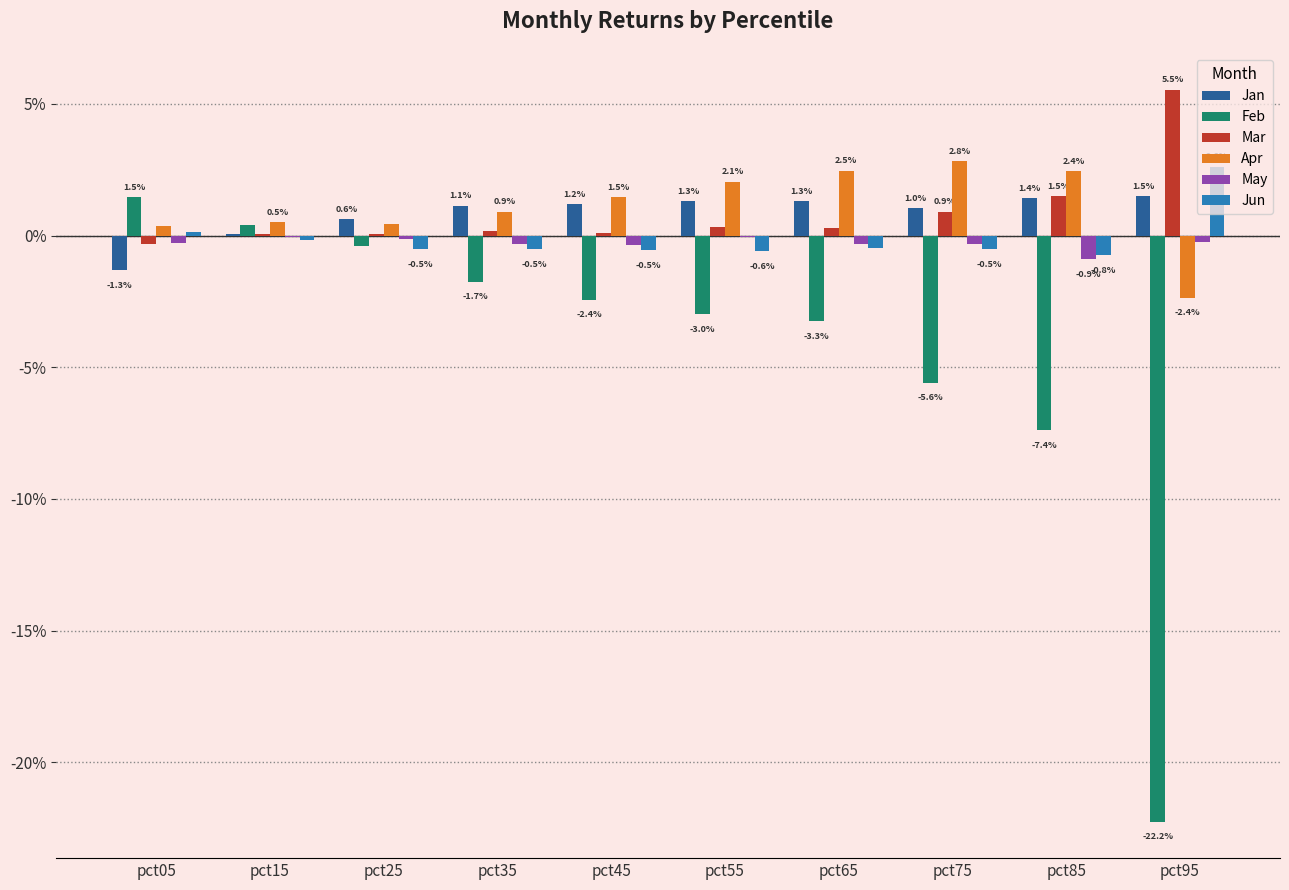

Rank the series by their maximum value, from highest to lowest.

Mar, Apr, Jun, Jan, Feb, May